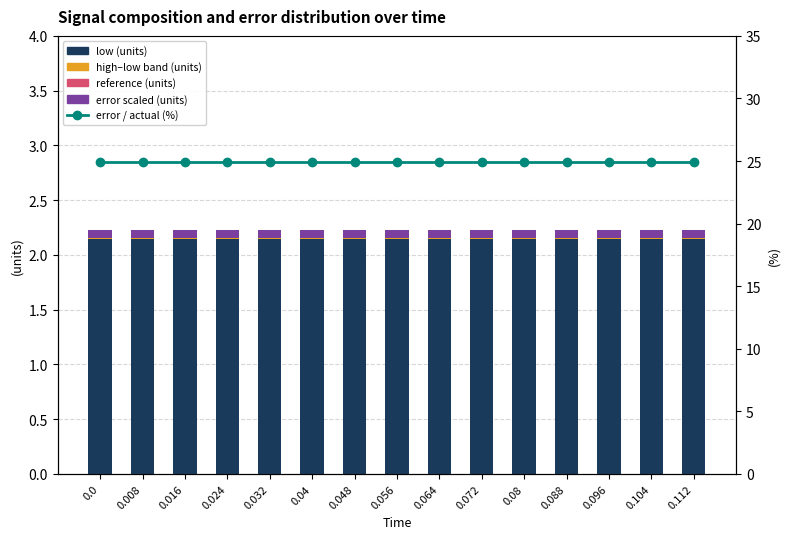

Reading left to right, extract all data points from this chart.

low: 0.0=2.1	0.008=2.1	0.016=2.1	0.024=2.1	0.032=2.1	0.04=2.1	0.048=2.1	0.056=2.1	0.064=2.1	0.072=2.1	0.08=2.1	0.088=2.1	0.096=2.1	0.104=2.1	0.112=2.1
high: 0.0=0.0	0.008=0.0	0.016=0.0	0.024=0.0	0.032=0.0	0.04=0.0	0.048=0.0	0.056=0.0	0.064=0.0	0.072=0.0	0.08=0.0	0.088=0.0	0.096=0.0	0.104=0.0	0.112=0.0
reference: 0.0=-0.0	0.008=-0.0	0.016=-0.0	0.024=-0.0	0.032=-0.0	0.04=-0.0	0.048=-0.0	0.056=-0.0	0.064=-0.0	0.072=-0.0	0.08=-0.0	0.088=-0.0	0.096=-0.0	0.104=-0.0	0.112=-0.0
error (scaled): 0.0=0.1	0.008=0.1	0.016=0.1	0.024=0.1	0.032=0.1	0.04=0.1	0.048=0.1	0.056=0.1	0.064=0.1	0.072=0.1	0.08=0.1	0.088=0.1	0.096=0.1	0.104=0.1	0.112=0.1
error / actual (%): 0.0=24.9	0.008=24.9	0.016=24.9	0.024=24.9	0.032=24.9	0.04=24.9	0.048=24.9	0.056=24.9	0.064=24.9	0.072=24.9	0.08=24.9	0.088=24.9	0.096=24.9	0.104=24.9	0.112=24.9